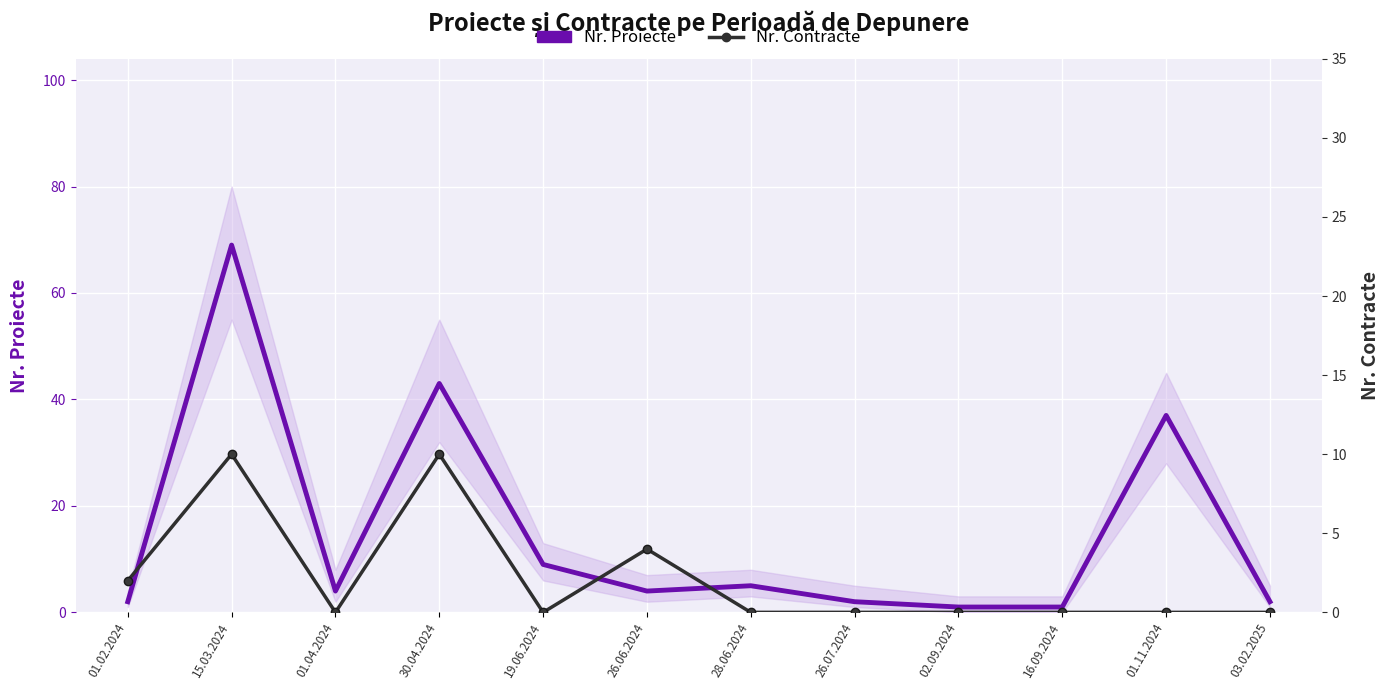

Reading left to right, transcribe all the data shown in this chart.

Nr. Proiecte: 01.02.2024=2	15.03.2024=69	01.04.2024=4	30.04.2024=43	19.06.2024=9	26.06.2024=4	28.06.2024=5	26.07.2024=2	02.09.2024=1	16.09.2024=1	01.11.2024=37	03.02.2025=2
Nr. Contracte: 01.02.2024=2	15.03.2024=10	01.04.2024=0	30.04.2024=10	19.06.2024=0	26.06.2024=4	28.06.2024=0	26.07.2024=0	02.09.2024=0	16.09.2024=0	01.11.2024=0	03.02.2025=0